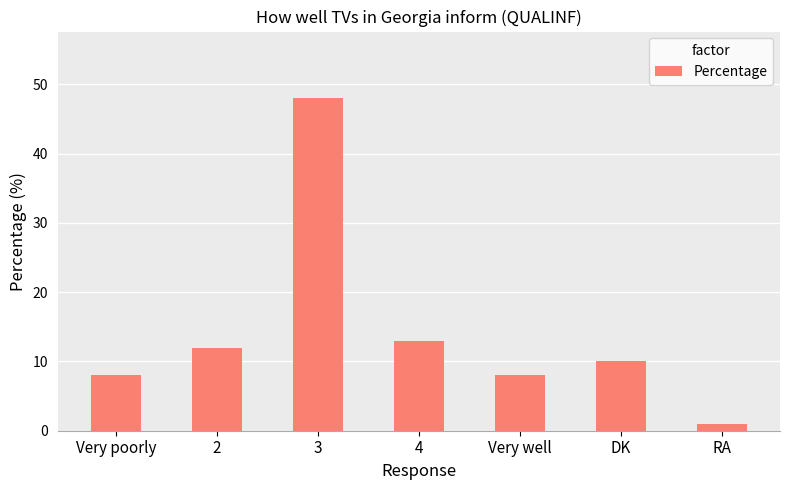

What is the smallest value displayed?

1